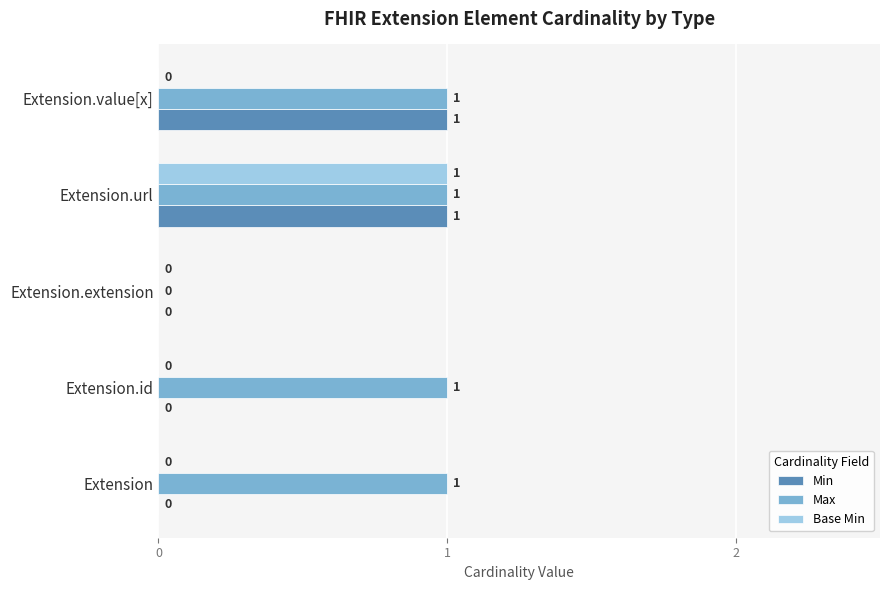

How many Min values are between 0 and 1?

5